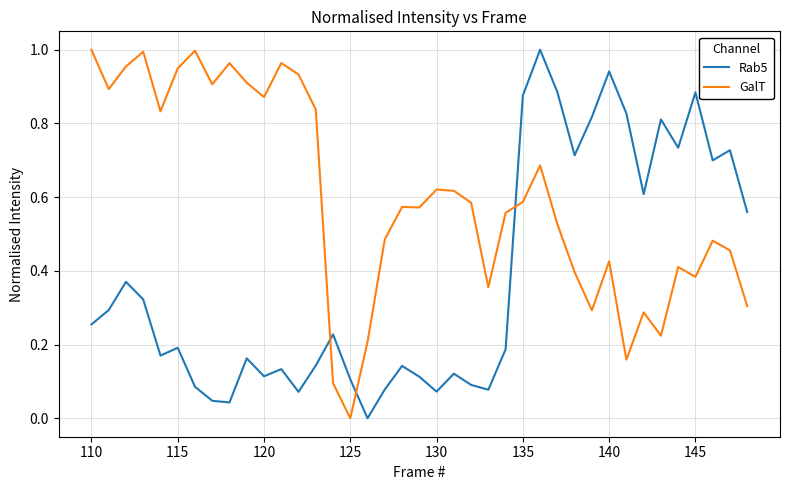

Which series ends up on top after the final intersection of Rab5 and GalT?

Rab5